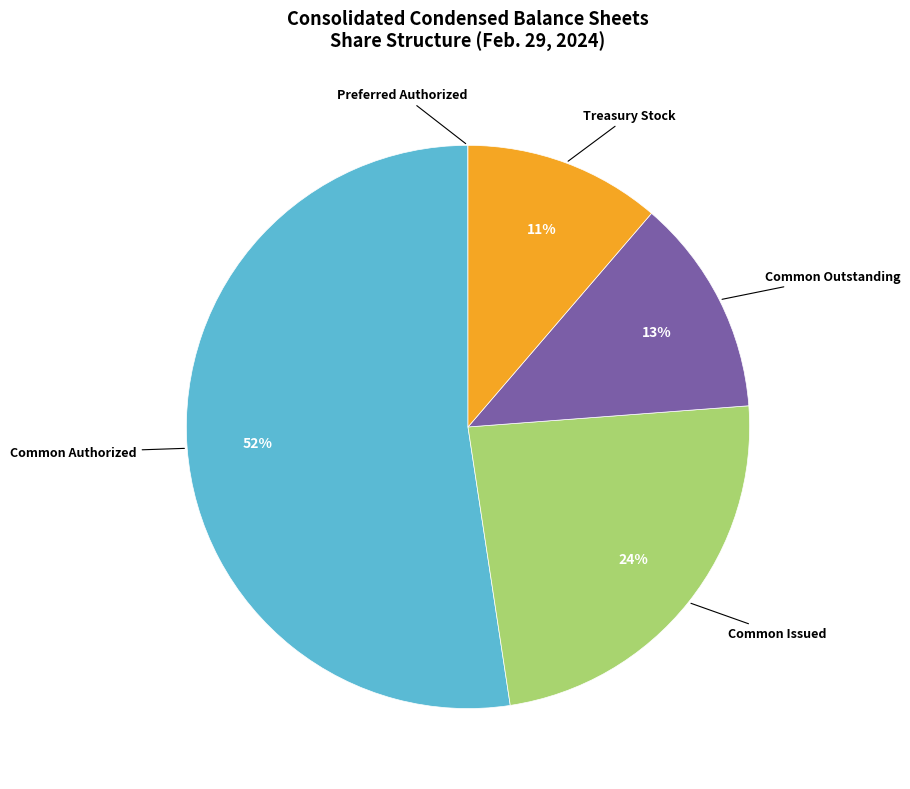

To the nearest percent, what is the difference between the largest and smallest slice percentages?

52%